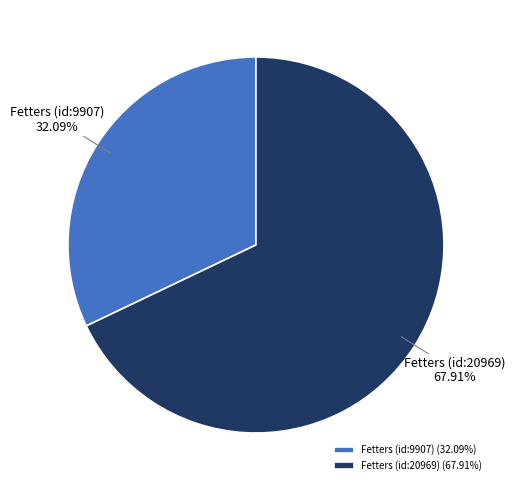

Is it true that Fetters (id:9907) is 46% of the pie?

False